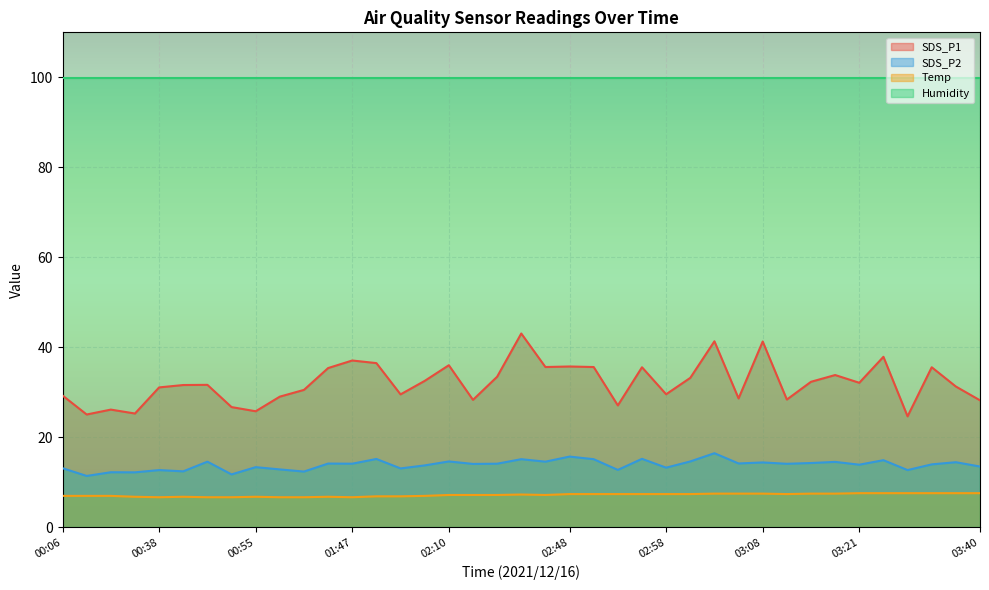

At which category does the chart reach its peak across all series?

02:37